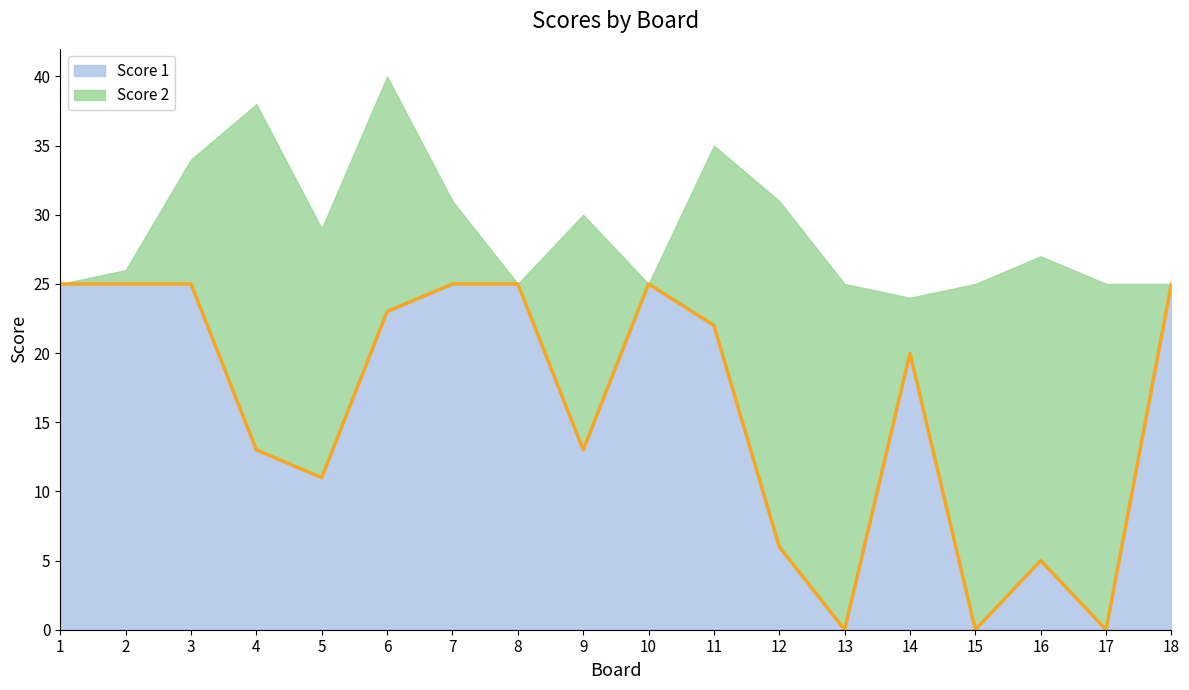

What is the difference between the maximum and minimum values?

25